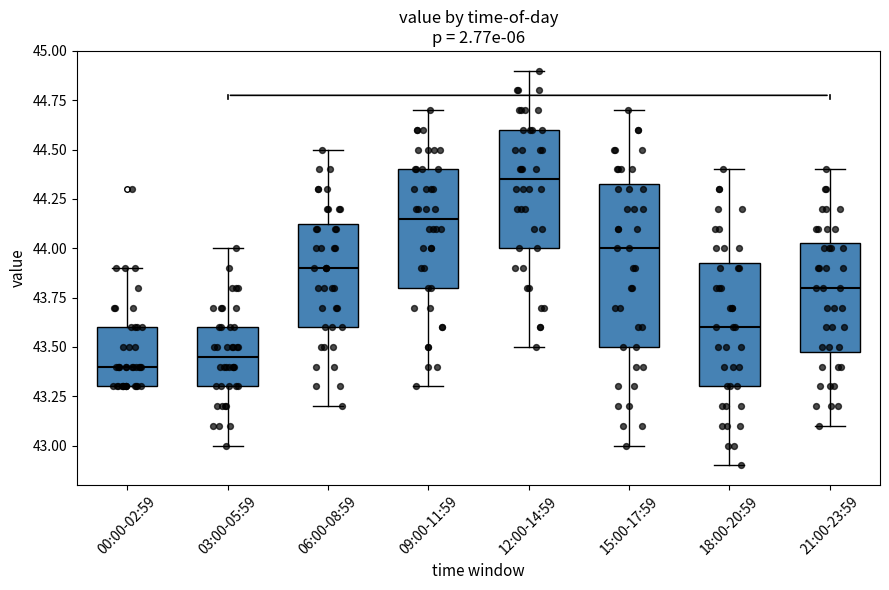

Reading left to right, transcribe this box plot: for each box, give where its median line is, the range the box spans, and where its two whiskers end, as read against the y-axis. The values are not printed on the chart, so give them approximately, as read against the axis.

00:00-02:59: median 43.40, box 43.30 to 43.60, whiskers 43.30 to 43.90
03:00-05:59: median 43.45, box 43.30 to 43.60, whiskers 43.00 to 44.00
06:00-08:59: median 43.90, box 43.60 to 44.15, whiskers 43.20 to 44.50
09:00-11:59: median 44.15, box 43.80 to 44.40, whiskers 43.30 to 44.70
12:00-14:59: median 44.35, box 44.00 to 44.60, whiskers 43.50 to 44.90
15:00-17:59: median 44.00, box 43.50 to 44.35, whiskers 43.00 to 44.70
18:00-20:59: median 43.60, box 43.30 to 43.95, whiskers 42.90 to 44.40
21:00-23:59: median 43.80, box 43.50 to 44.05, whiskers 43.10 to 44.40